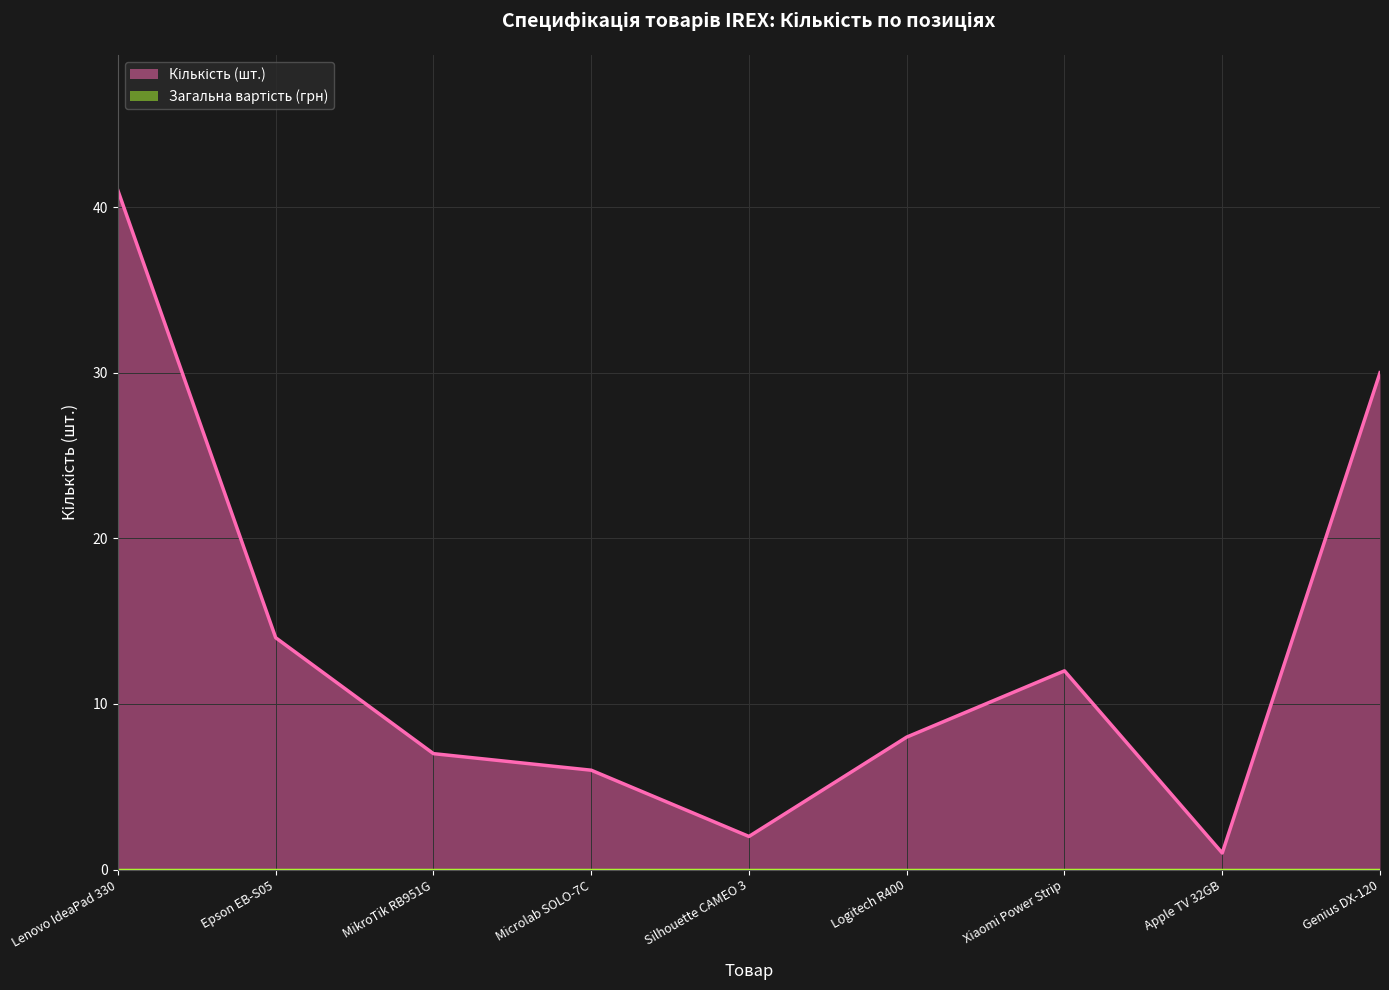

True or false: Кількість (шт.) [line] and Загальна вартість (грн) [line] intersect in this chart.

False